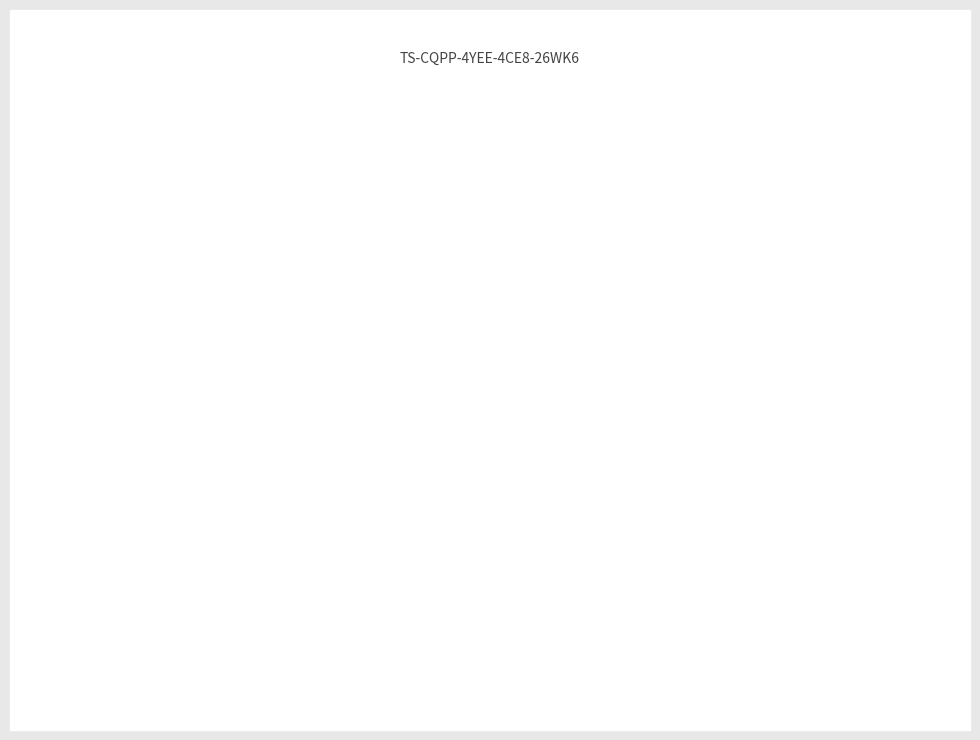

To the nearest percent, what is the average slice percentage?

50%